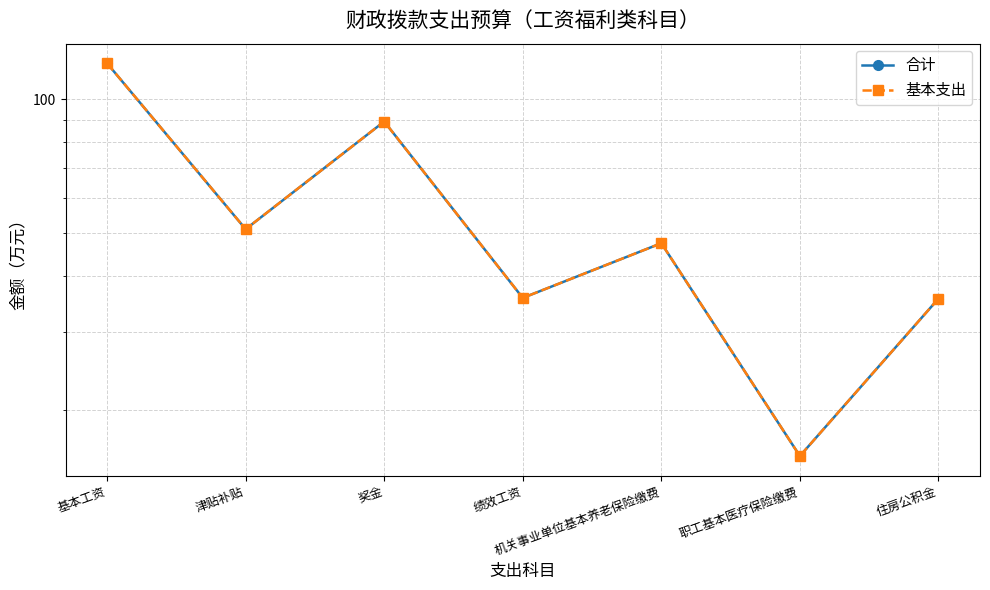

What value does the 基本支出 series have at 绩效工资?

35.7